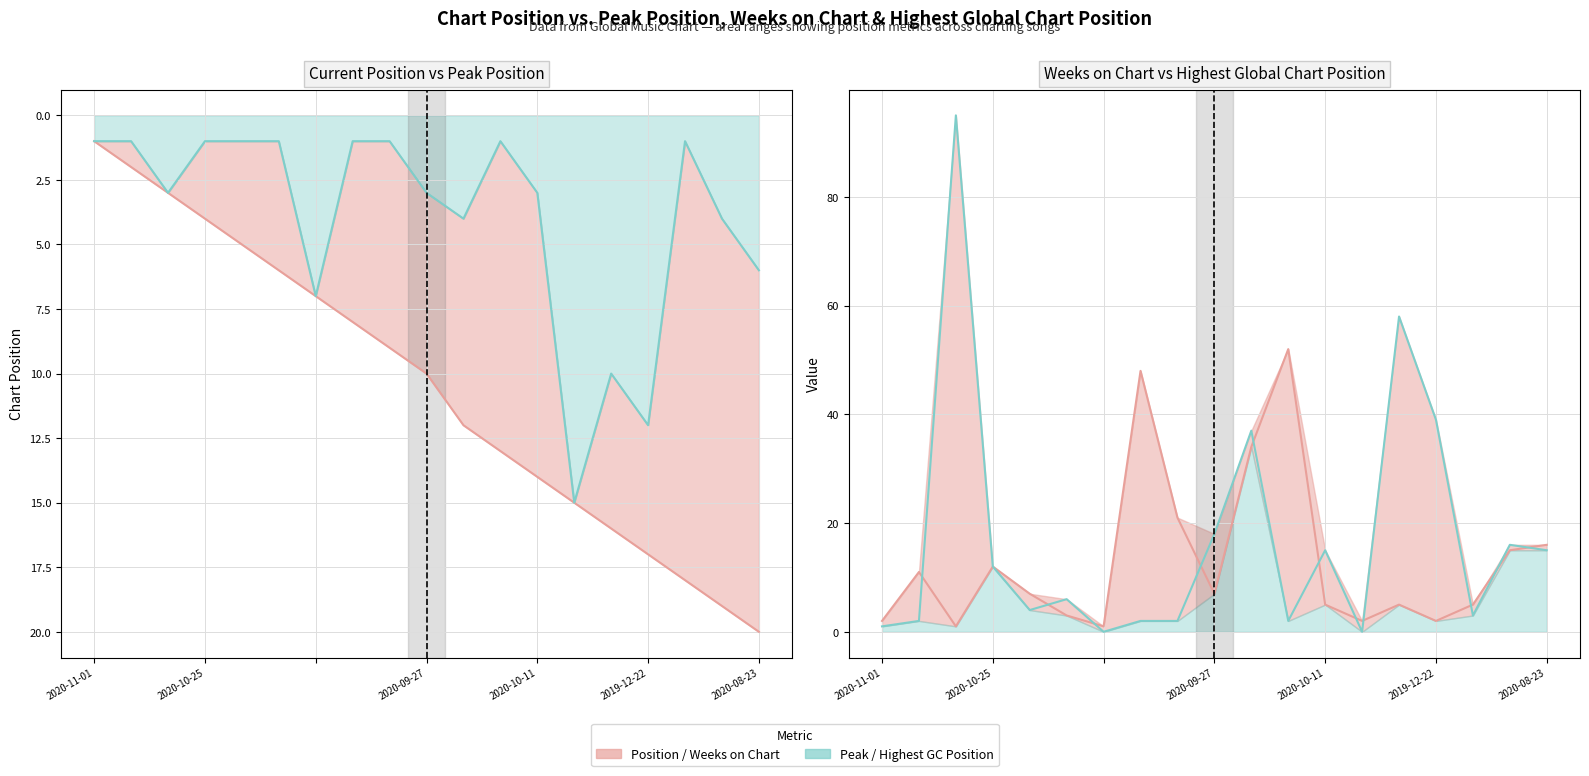

How many interior local valleys does the Peak Position series have?

3